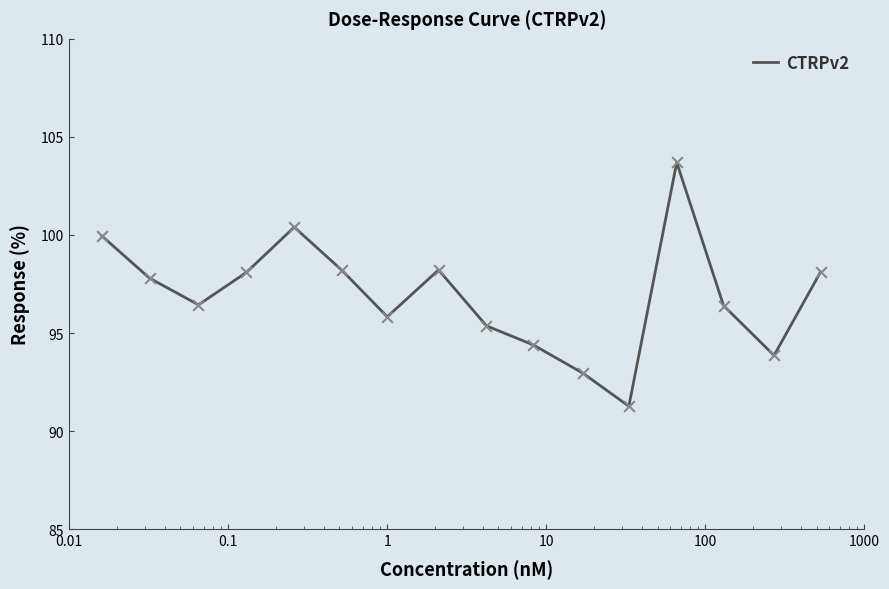

What is the minimum value shown in the chart?

91.3